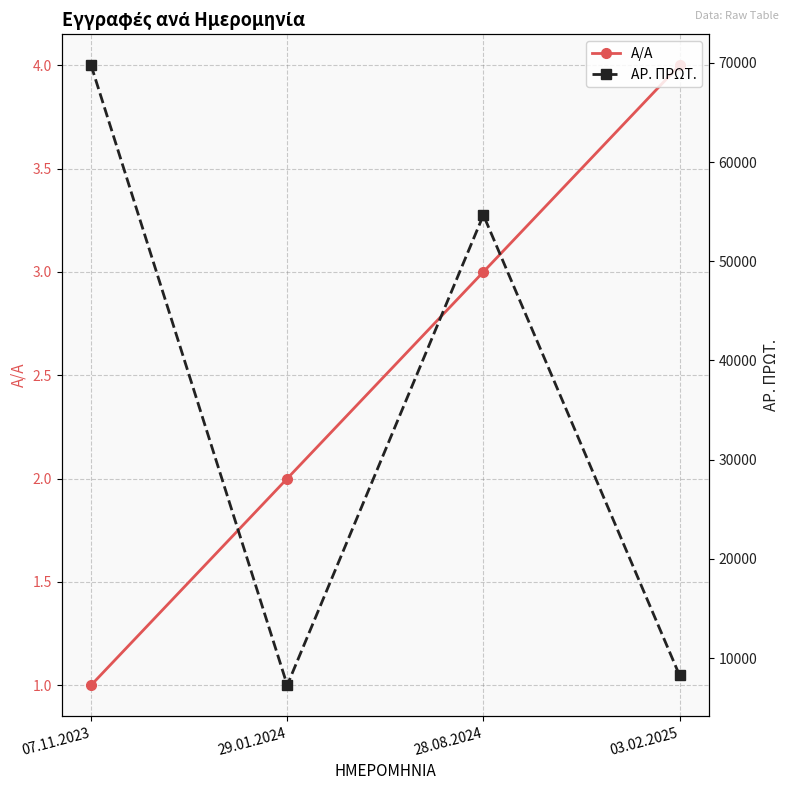

What is the value of the Α/Α point at the 4th from the left?

4